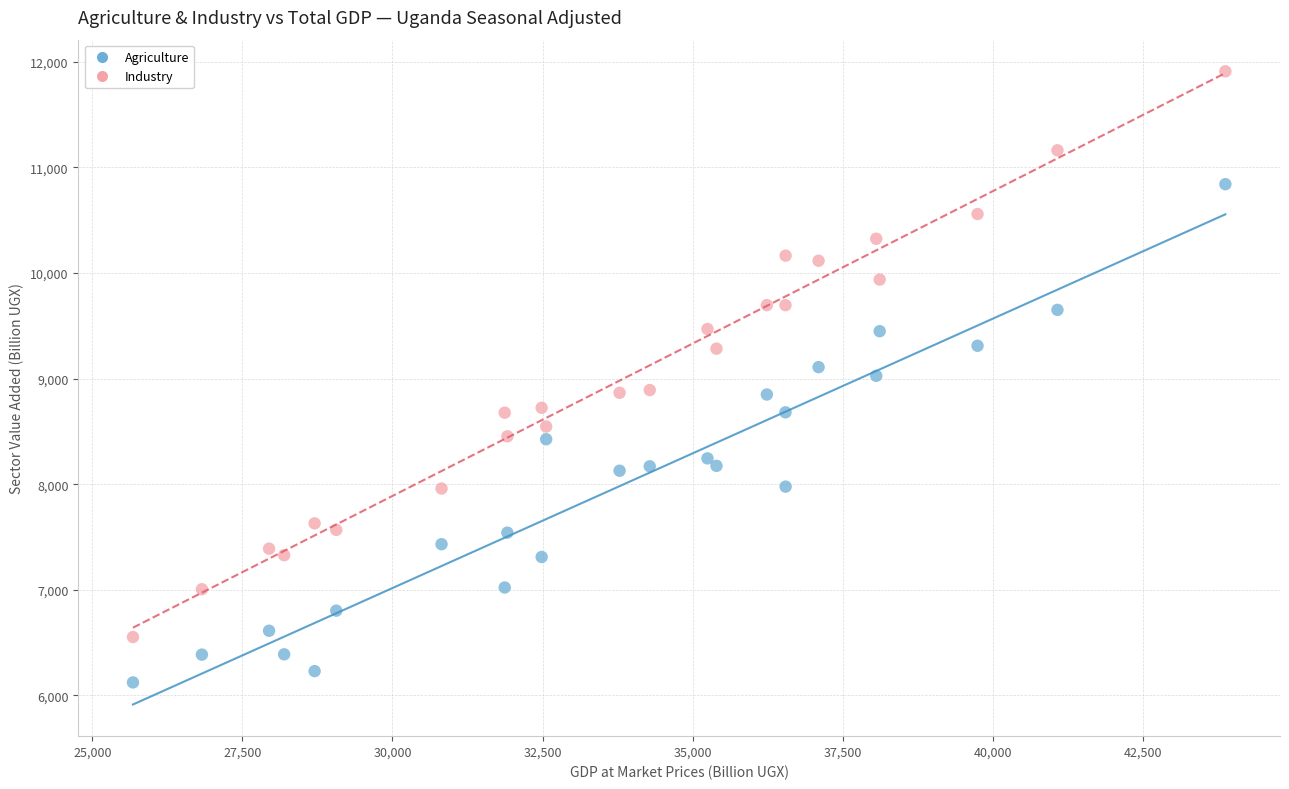

What are all the series names shown in the legend?

Agriculture, Industry